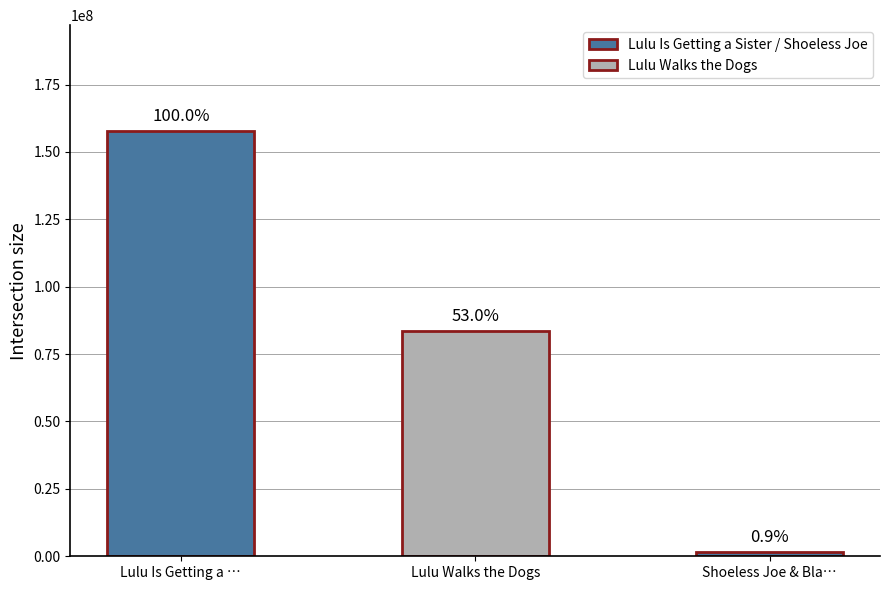

Reading right to left, transcribe all the data shown in this chart.

1491711	83461261	157621984